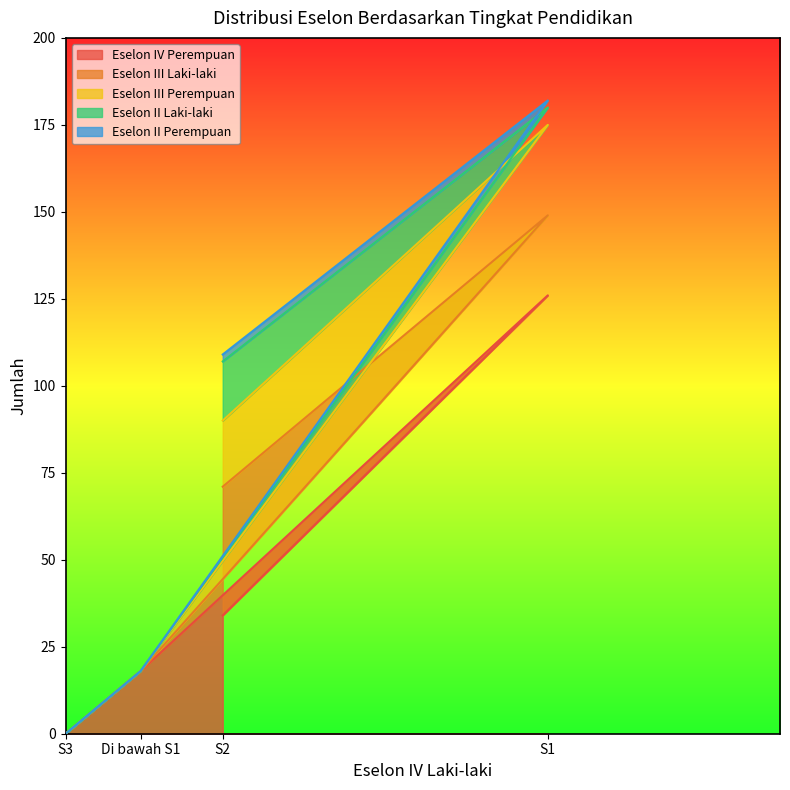

Rank the series at S3 from lowest to highest value.

Eselon IV Perempuan, Eselon III Laki-laki, Eselon III Perempuan, Eselon II Laki-laki, Eselon II Perempuan